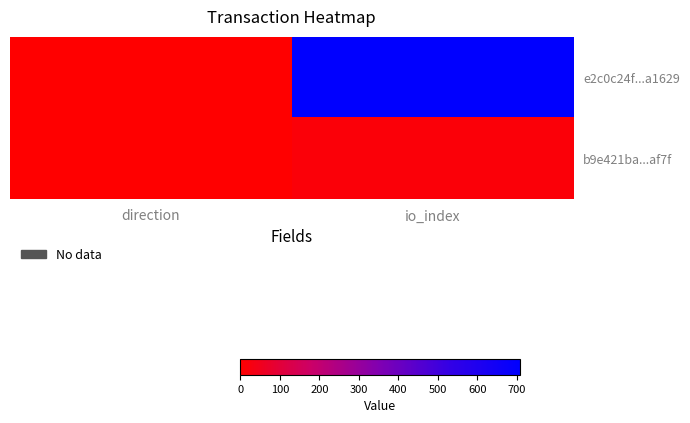

Which series has the largest total across all categories?

e2c0c24f...a1629